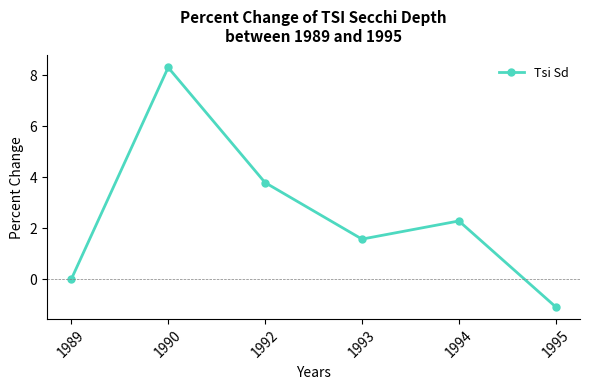

What is the average value?

2.5